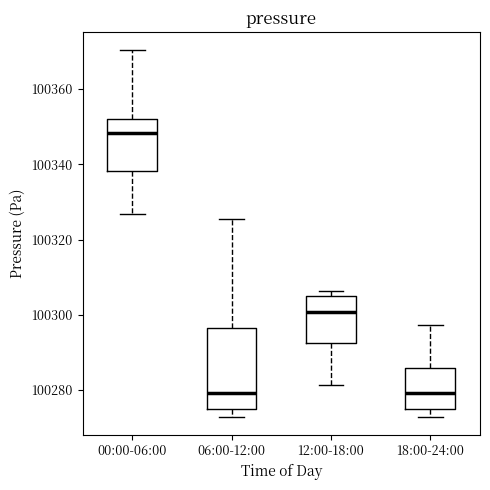

Which box is the tallest, from its lower edge to its upper edge?

06:00-12:00